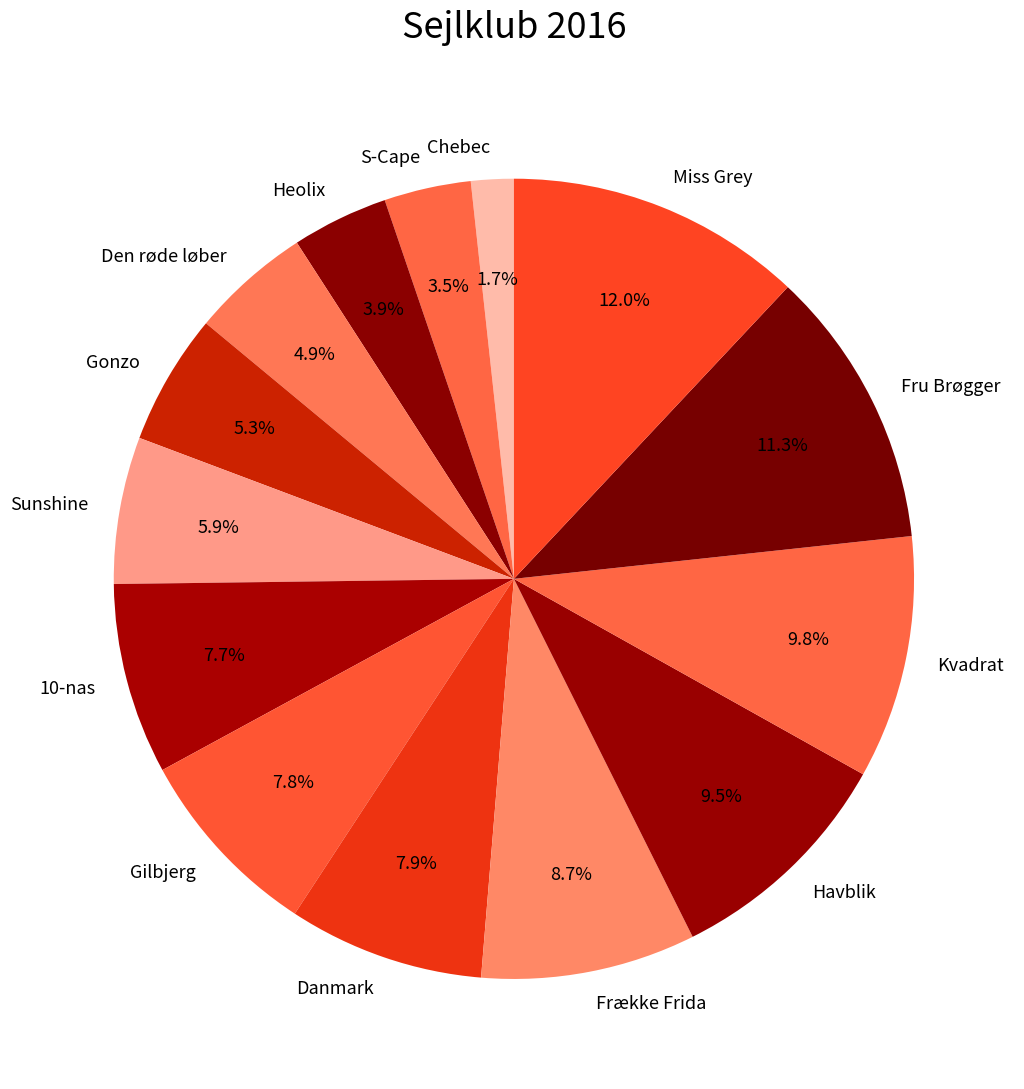

How many segments does this pie chart have?

14